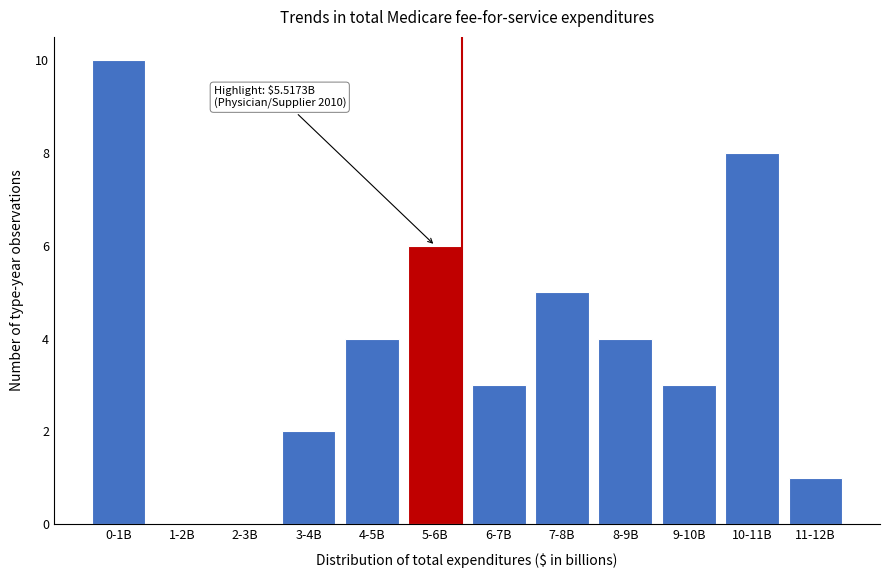

Reading left to right, extract all data points from this chart.

0-1B=10	1-2B=0	2-3B=0	3-4B=2	4-5B=4	5-6B=6	6-7B=3	7-8B=5	8-9B=4	9-10B=3	10-11B=8	11-12B=1